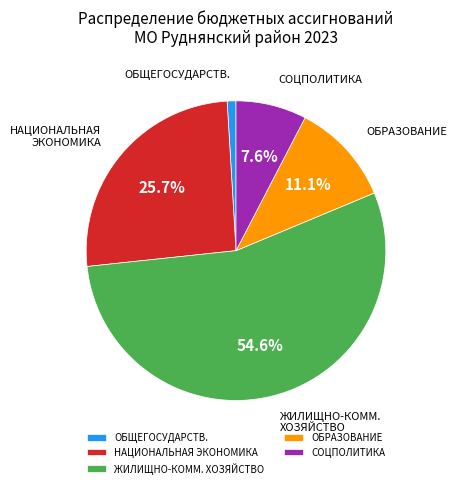

Rank the categories by value from highest to lowest.

ЖИЛИЩНО-КОММ. ХОЗЯЙСТВО, НАЦИОНАЛЬНАЯ ЭКОНОМИКА, ОБРАЗОВАНИЕ, СОЦПОЛИТИКА, ОБЩЕГОСУДАРСТВ.